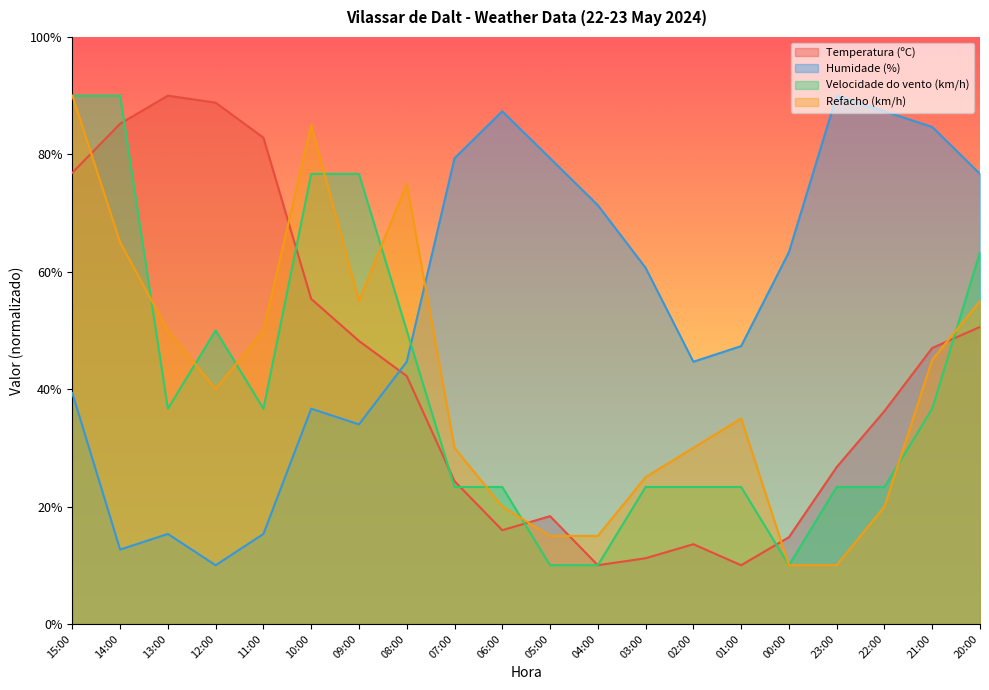

Where is Temperatura (ºC) nearest to the value 50?

20:00